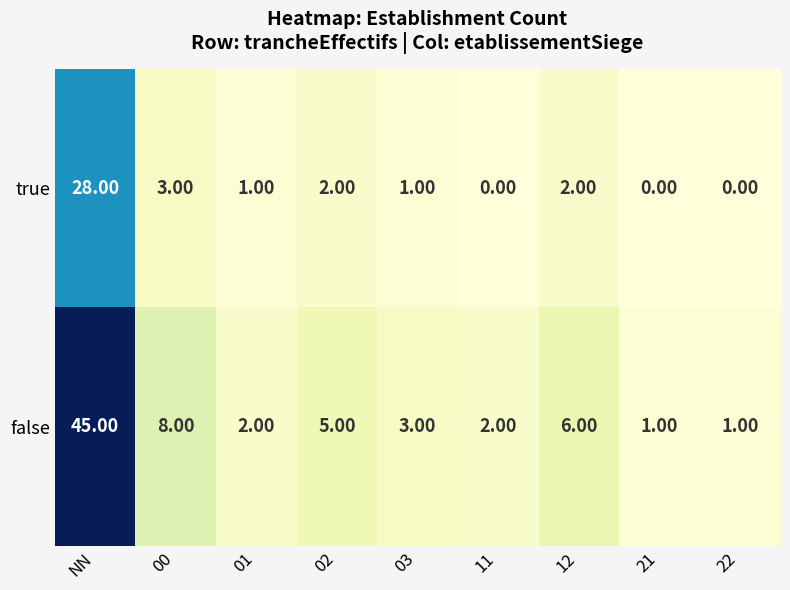

What is the difference between the highest and lowest values at 21?

1